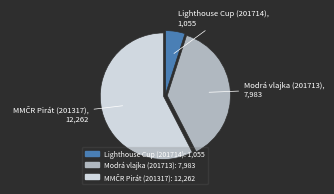

Which slice is the smallest?

Lighthouse Cup (201714)